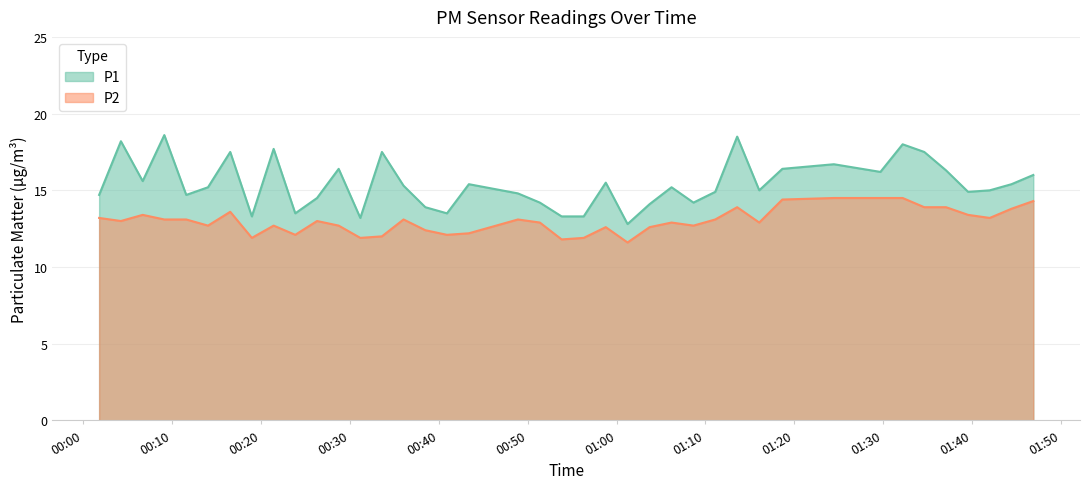

Which series has the widest spread of values?

P1